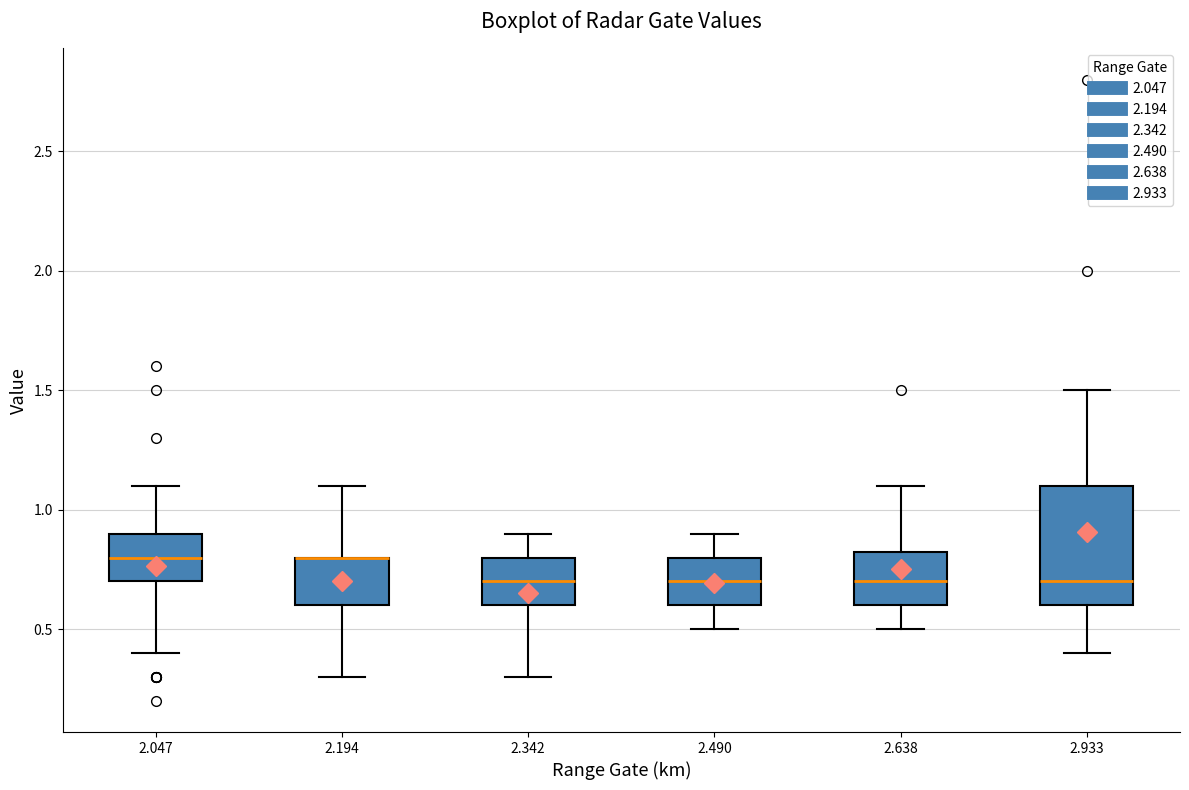

Reading left to right, transcribe this box plot: for each box, give where its median line is, the range the box spans, and where its two whiskers end, as read against the y-axis. The values are not printed on the chart, so give them approximately, as read against the axis.

2.047: median 0.80, box 0.70 to 0.90, whiskers 0.40 to 1.10
2.194: median 0.80 (drawn on the box's upper edge), box 0.60 to 0.80, whiskers 0.30 to 1.10
2.342: median 0.70, box 0.60 to 0.80, whiskers 0.30 to 0.90
2.490: median 0.70, box 0.60 to 0.80, whiskers 0.50 to 0.90
2.638: median 0.70, box 0.60 to 0.85, whiskers 0.50 to 1.10
2.933: median 0.70, box 0.60 to 1.10, whiskers 0.40 to 1.50